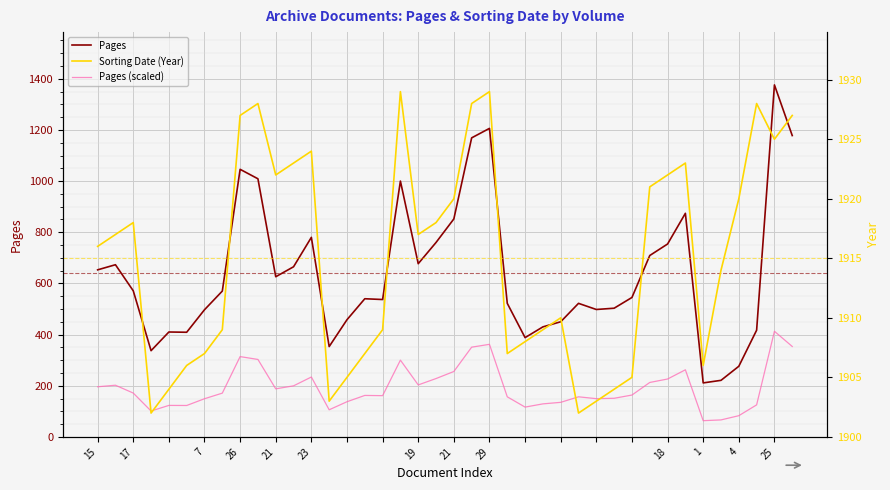

True or false: Sorting Date (Year) has a value of 772.8 at 15.

False